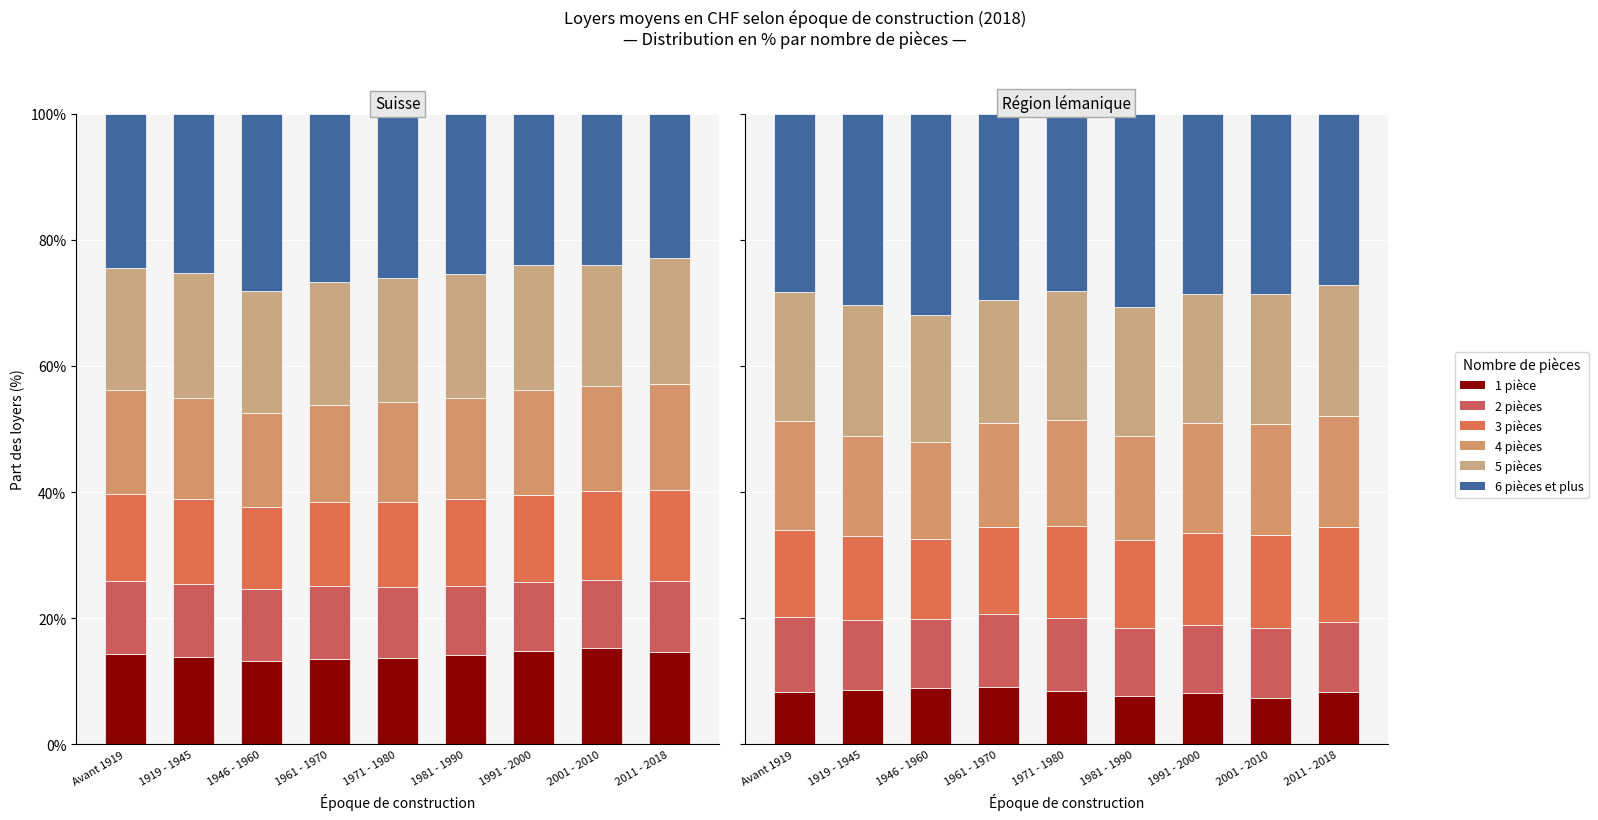

What is the value of the 1 pièce bar at the 8th from the left?

7.3